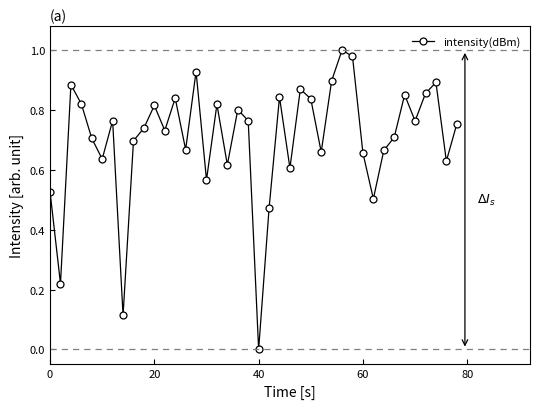

What is the sum of all values?

28.1